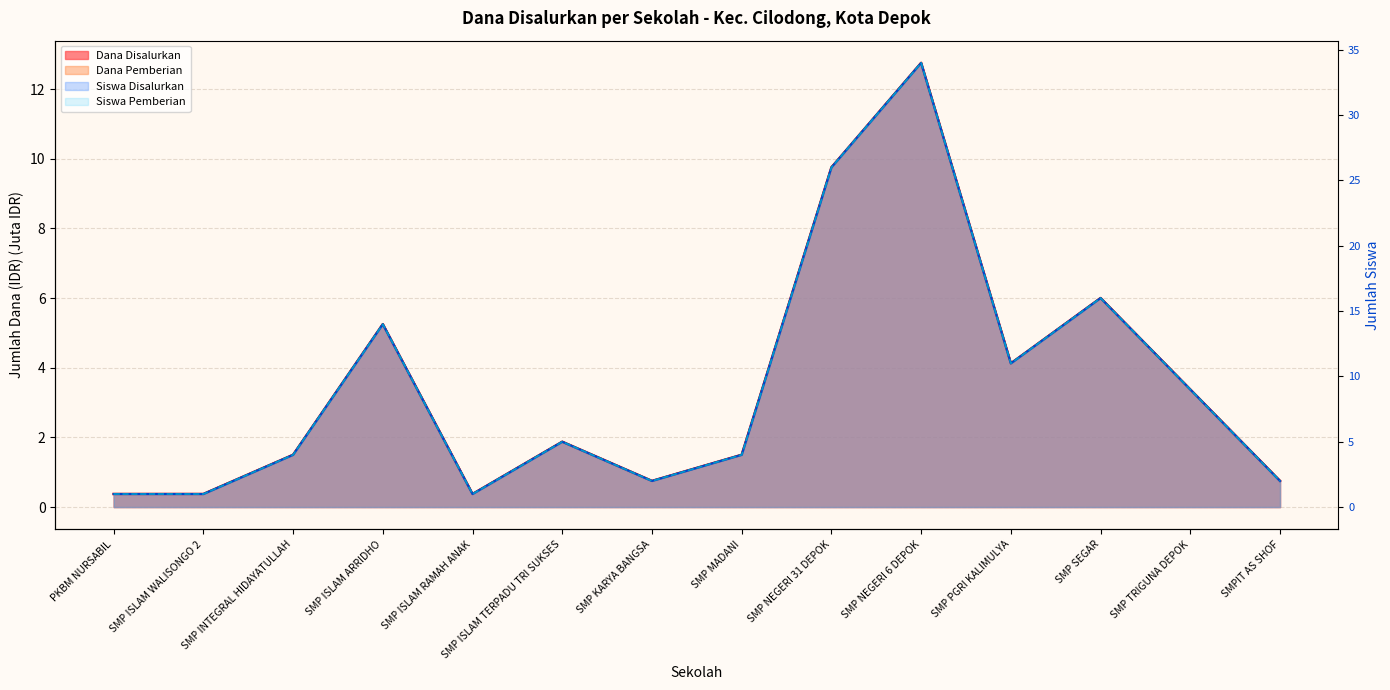

Which category has the highest value in the Dana Disalurkan series?

SMP NEGERI 6 DEPOK